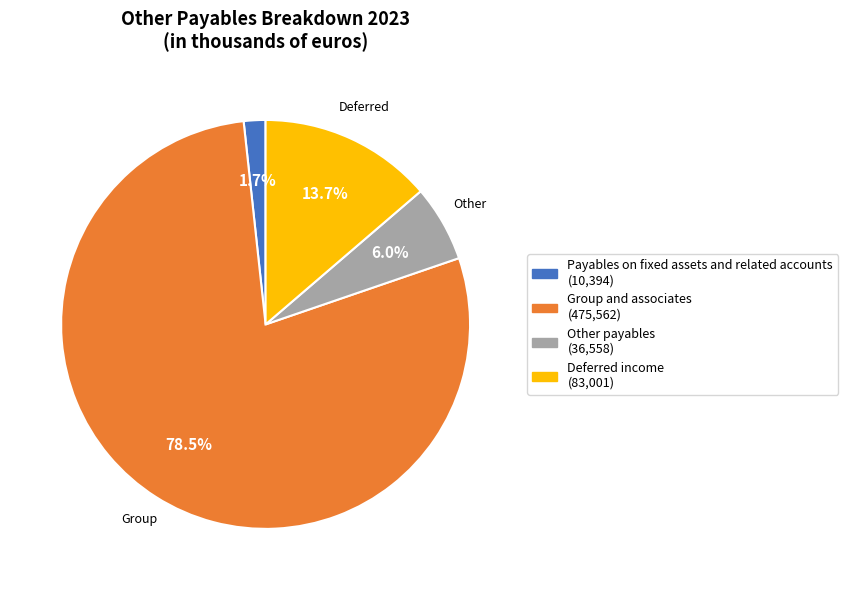

What percentage is the Deferred income slice, to the nearest percent?

14%